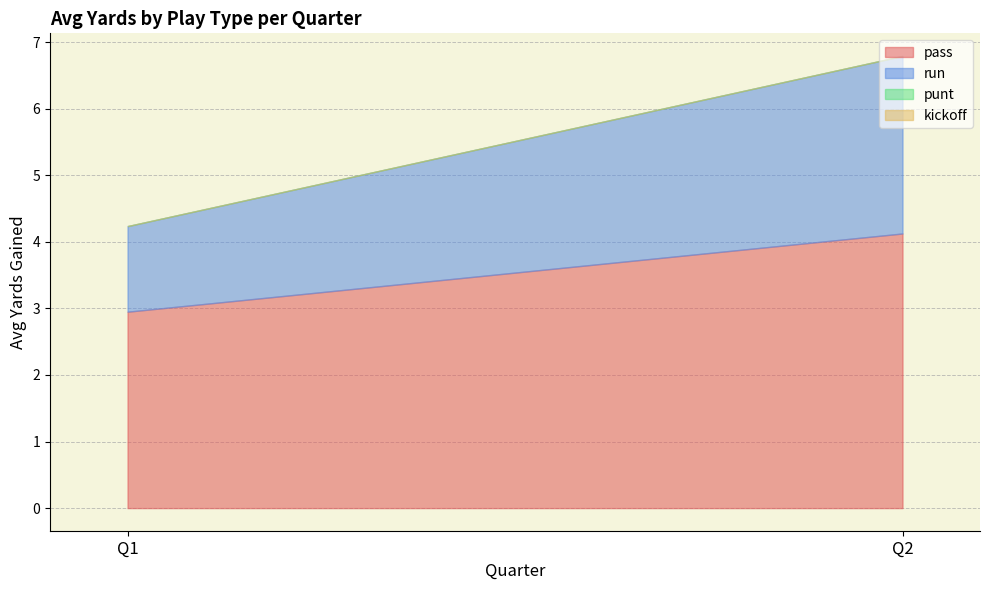

At which category is the sum across all series the highest?

Q2-1